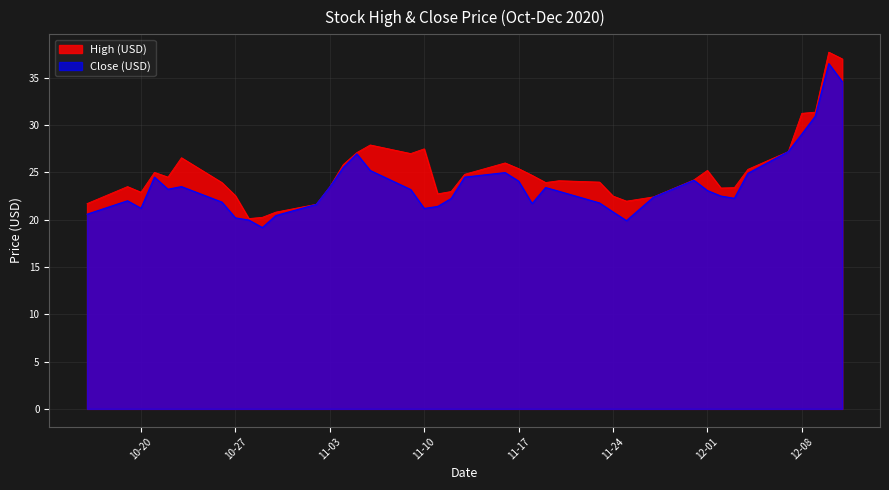

What value does the High (USD) series have at 11-03?

23.5